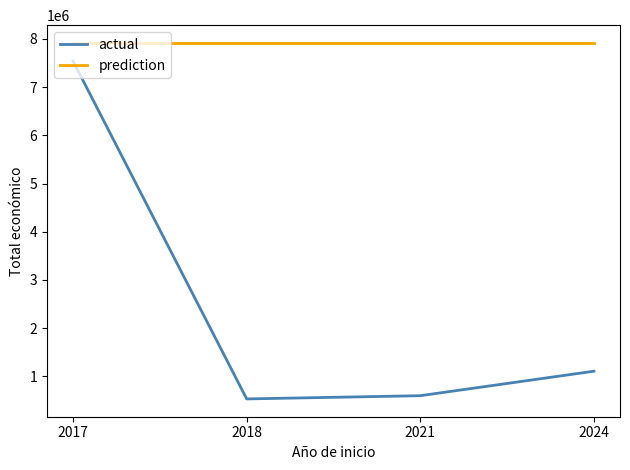

True or false: actual has a value of 7539880 at 2017.

True